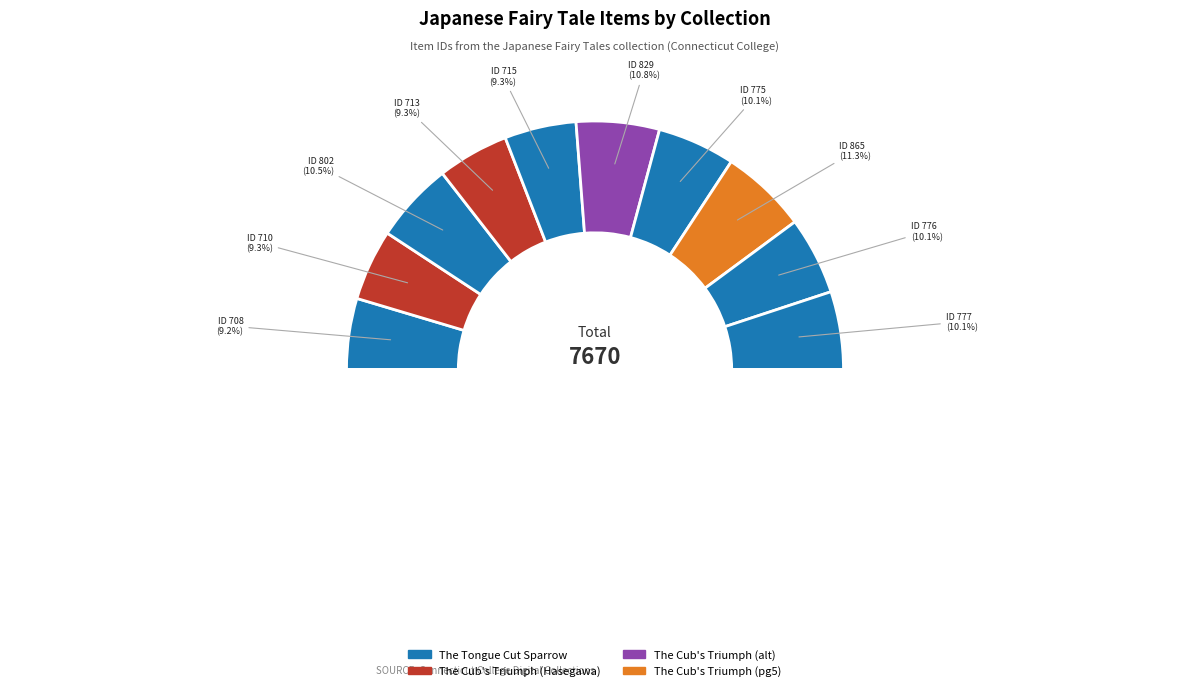

Between The Tongue Cut Sparrow (775) and The Cub's Triumph (865), which is larger?

The Cub's Triumph (865)